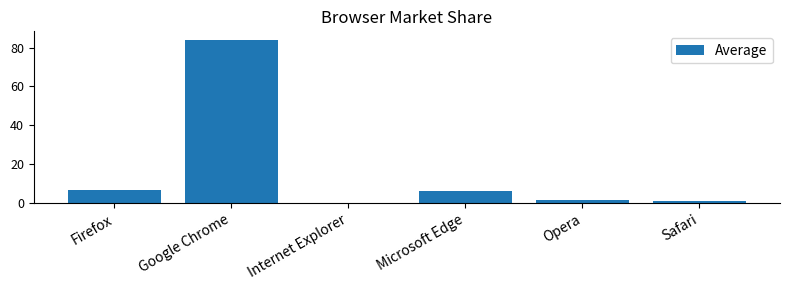

The chart shows a value of 6.8 at Firefox. True or false?

True